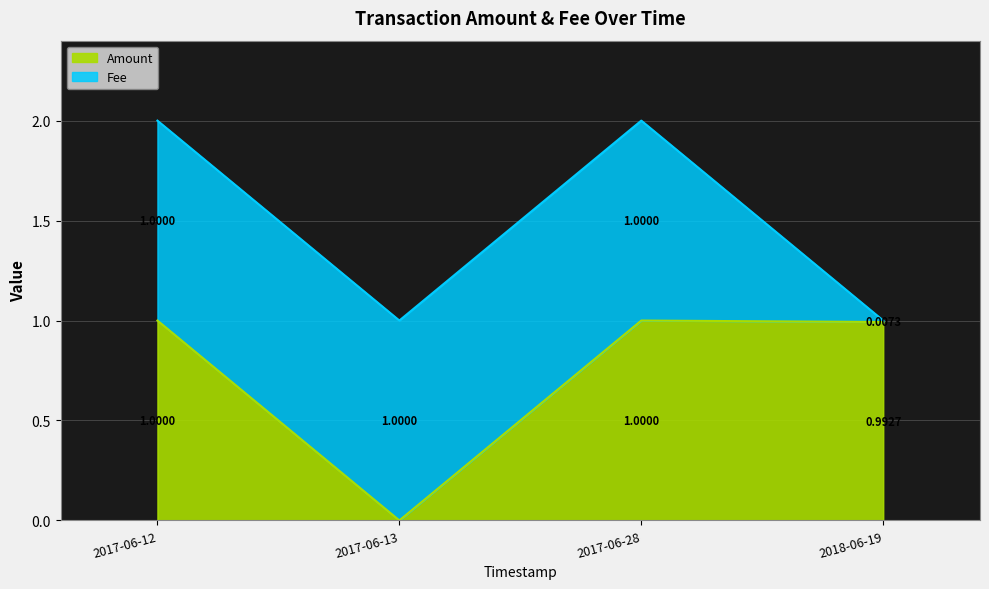

Does the chart display data point markers on the line(s)?

No